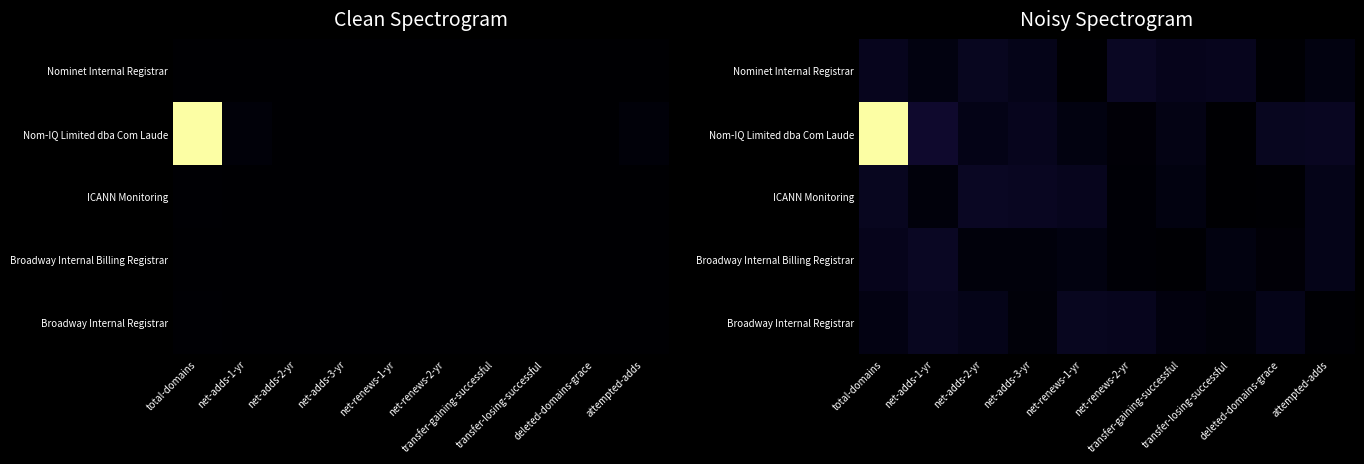

The value of Broadway Internal Billing Registrar at deleted-domains-grace is 4.8. True or false?

False